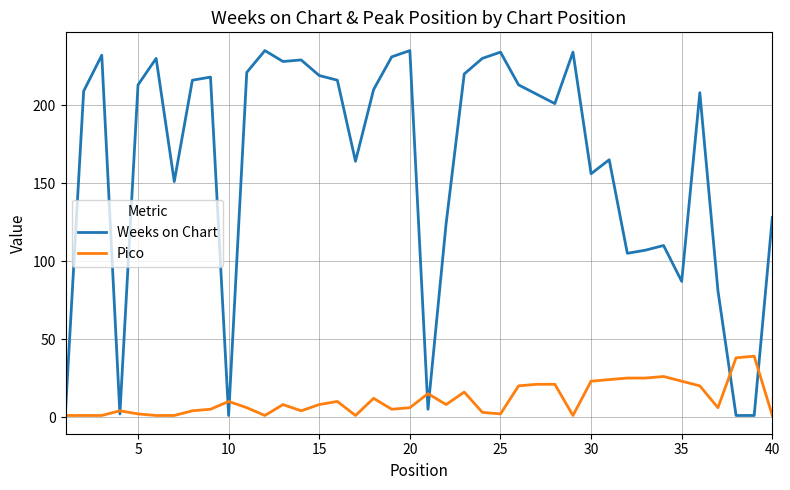

What is the maximum value shown in the chart?

235